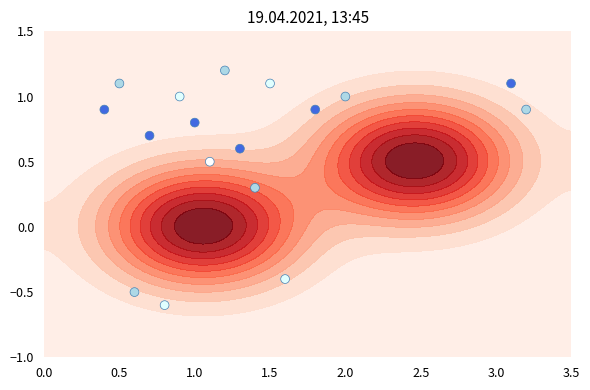

The chart shows a value of 0.4 at 8. True or false?

False